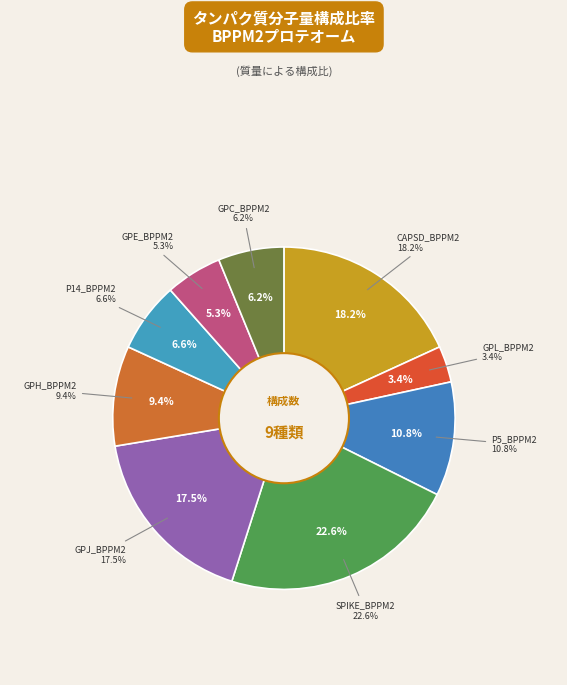

To the nearest percent, what is the combined percentage of CAPSD_BPPM2 and GPJ_BPPM2?

36%